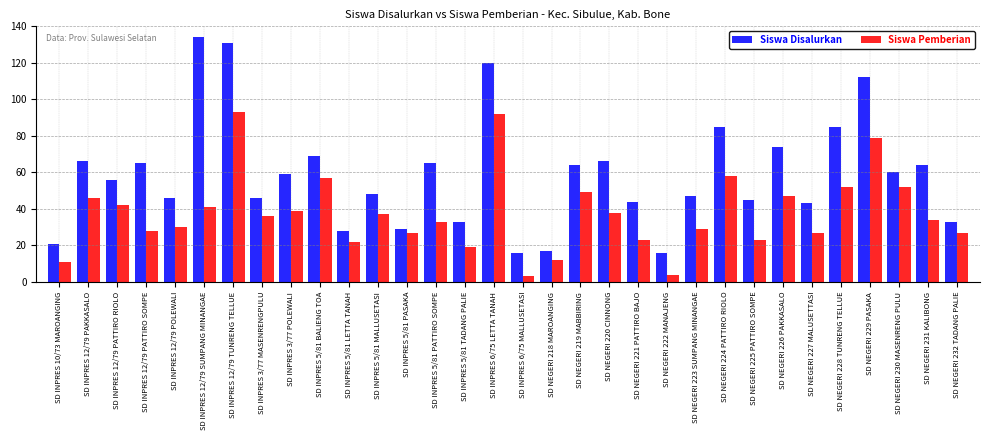

Rank the series at SD NEGERI 224 PATTIRO RIOLO from highest to lowest value.

Siswa Disalurkan, Siswa Pemberian